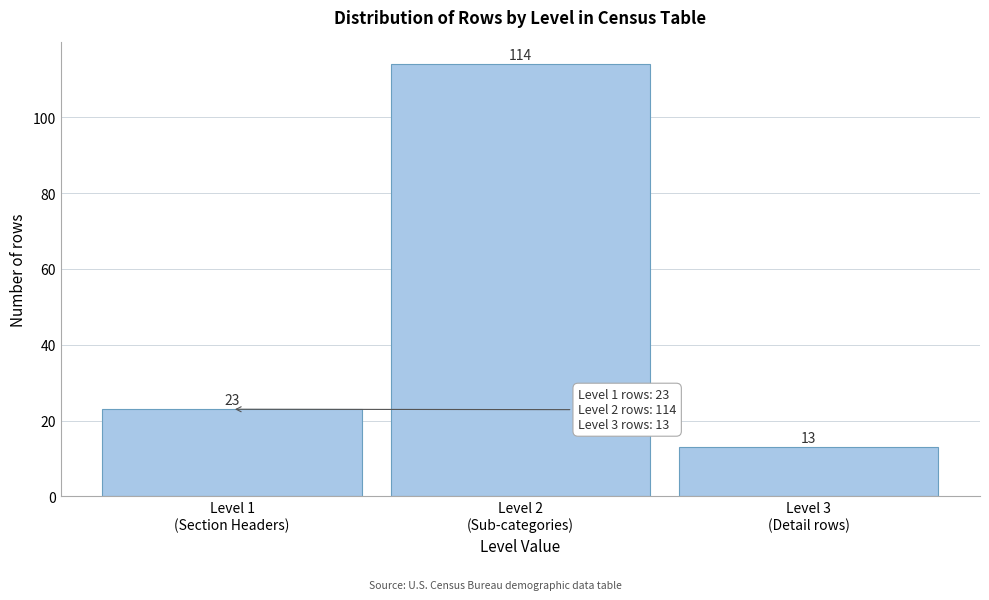

Reading right to left, transcribe all the data shown in this chart.

13	114	23